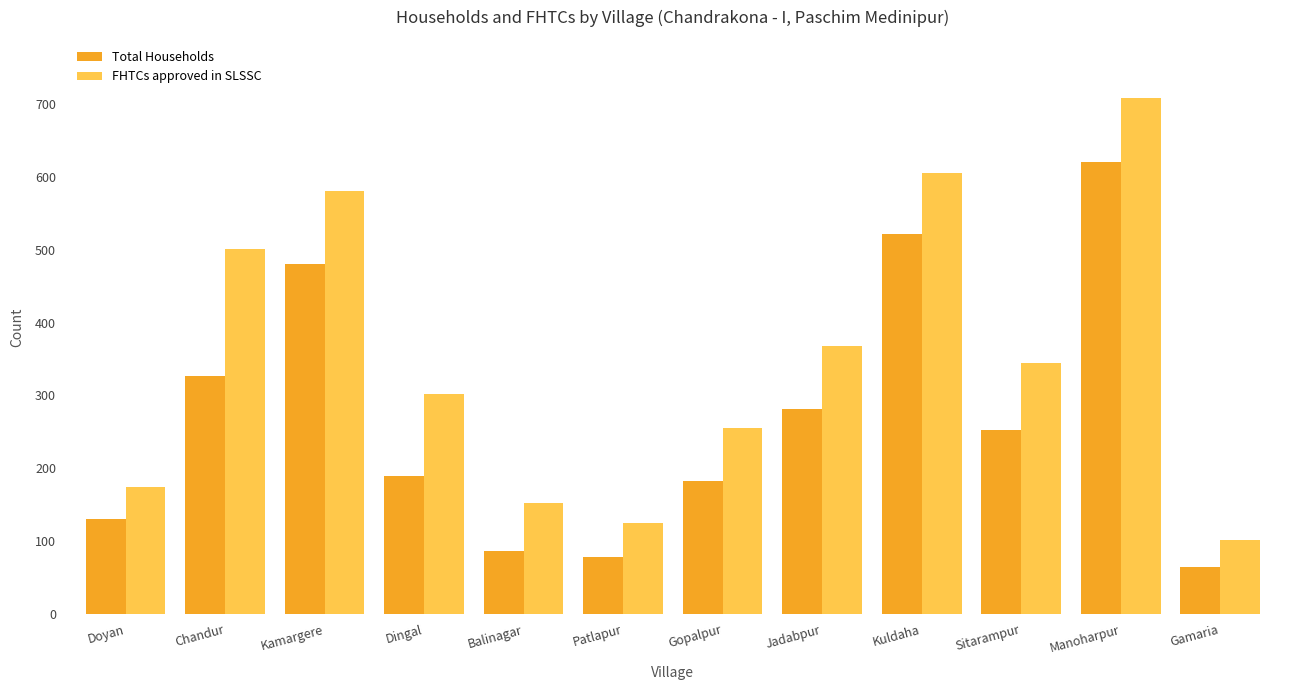

What position from the left is Kamargere?

3